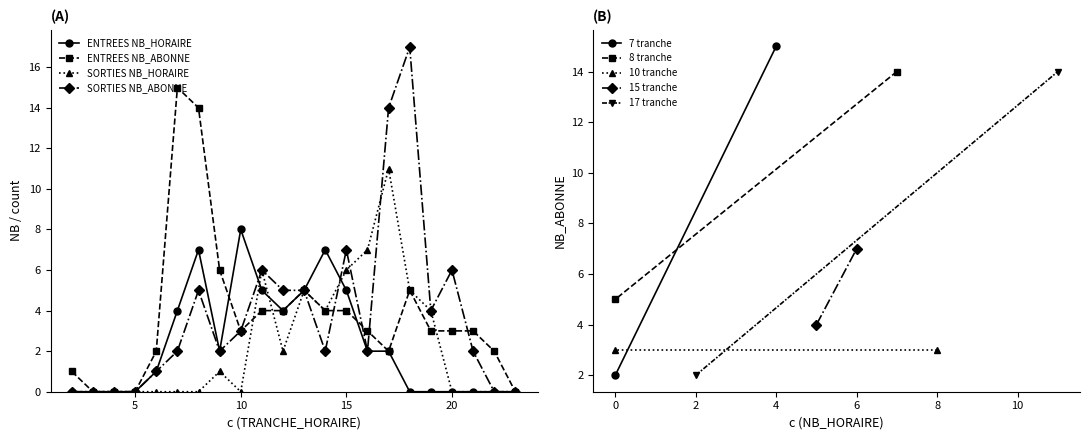

Which series has the largest range (max minus min)?

SORTIES NB_ABONNE